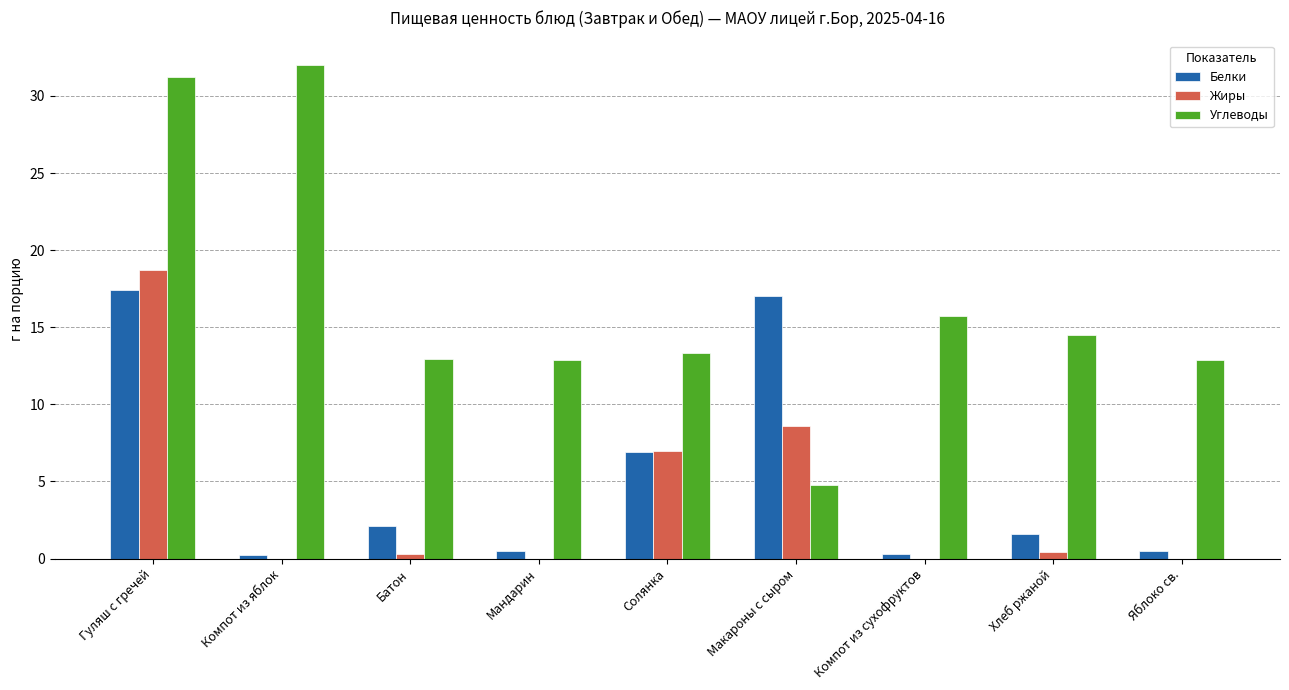

At which category is the sum across all series the highest?

Гуляш с гречей